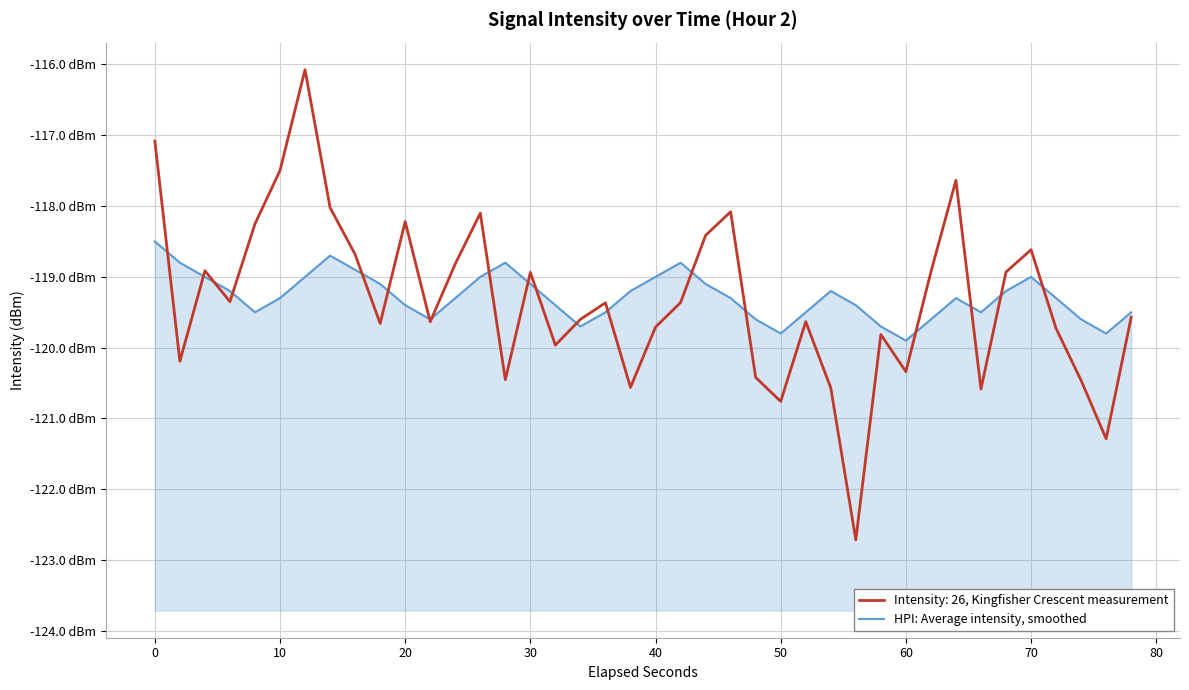

What is the value of the 19th point from the left?

-119.5